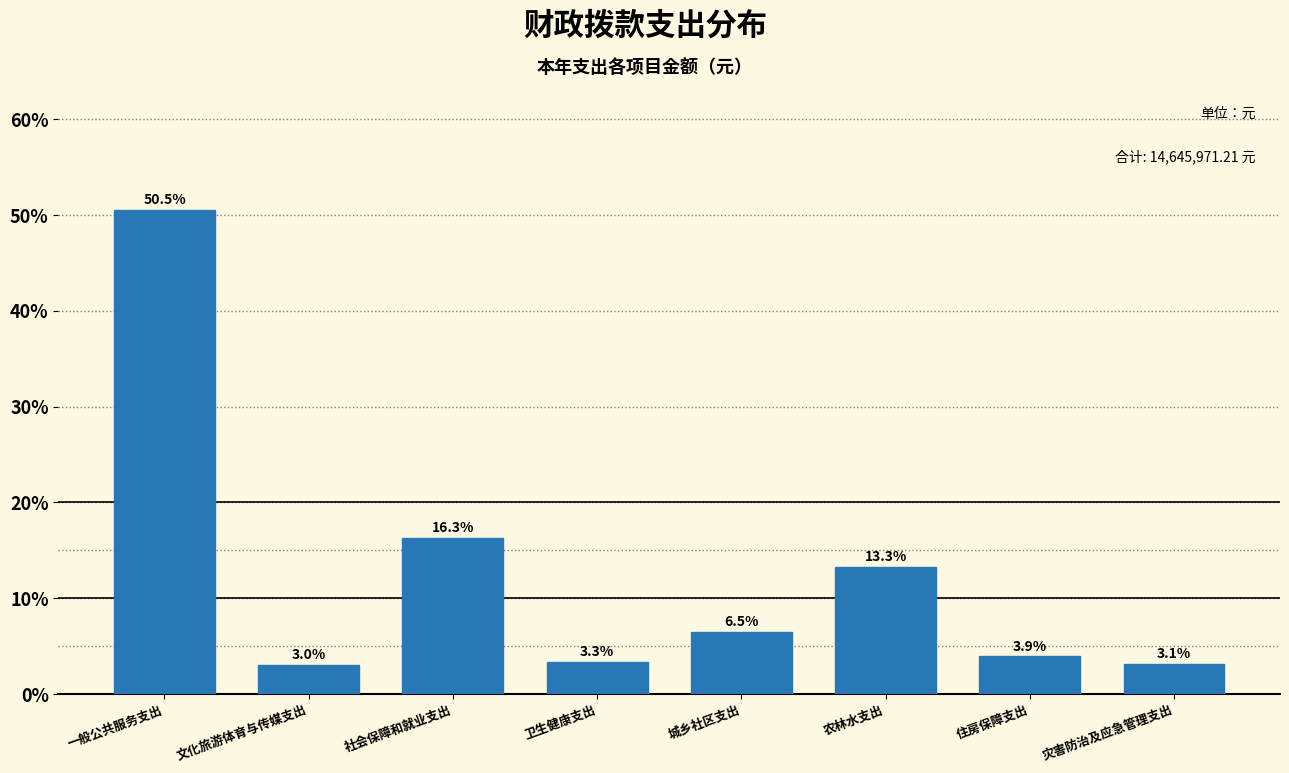

Reading left to right, what are all the values shown in this chart?

50.5	3.0	16.3	3.3	6.5	13.3	3.9	3.1